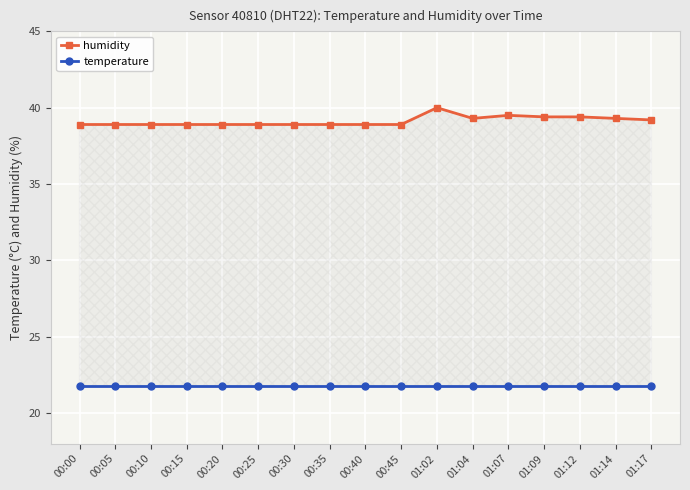

What is the average value of the humidity series?

39.1